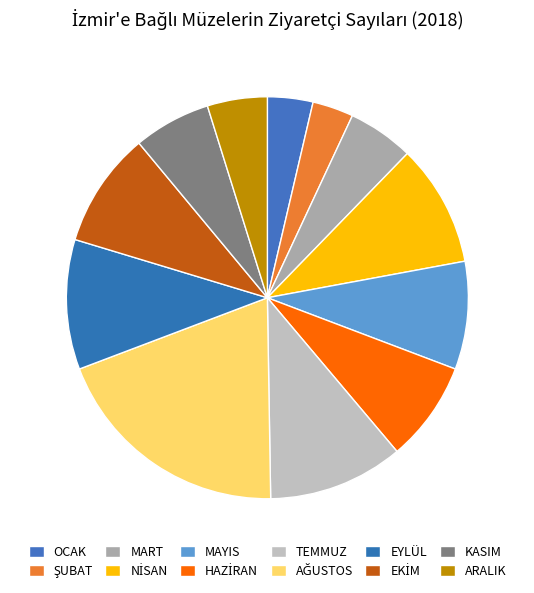

What is the ratio of the value at OCAK to the value at ŞUBAT?

1.1